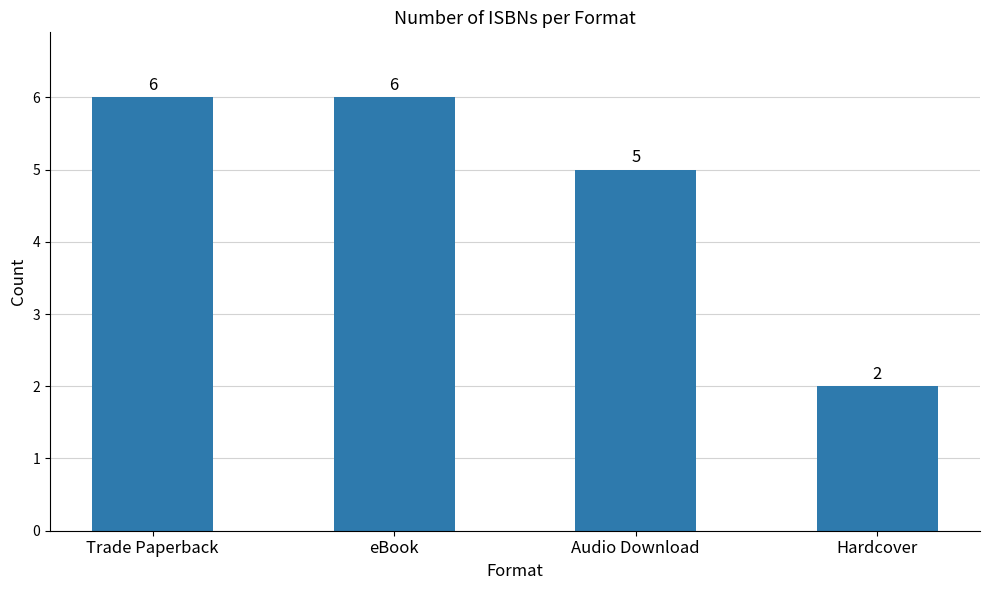

What is the greatest value displayed?

6